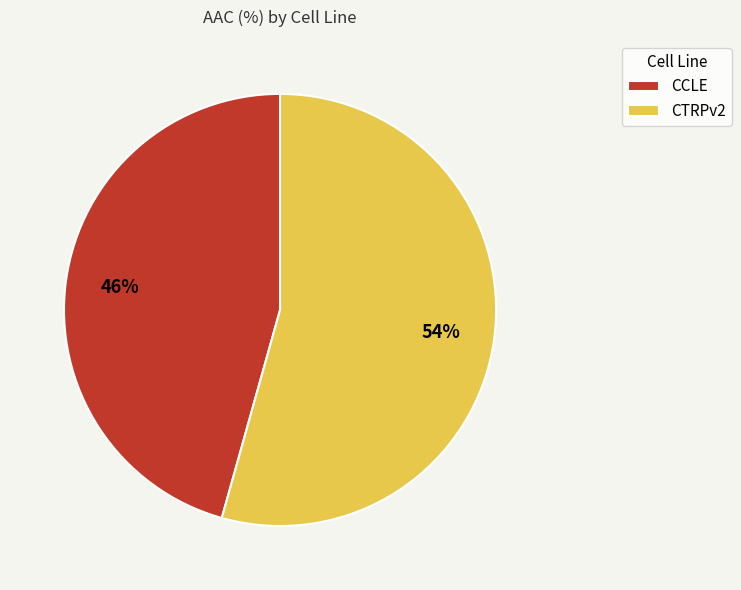

What is the largest slice in the pie chart?

CTRPv2